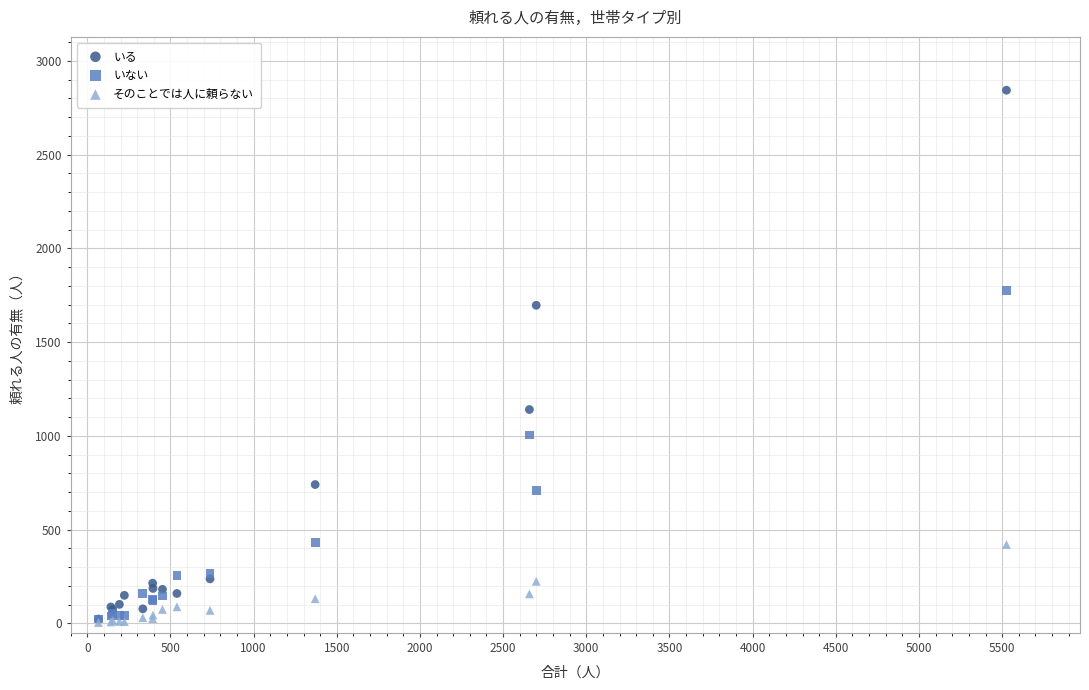

In the いない series, what Y value is closest to 900?

1005